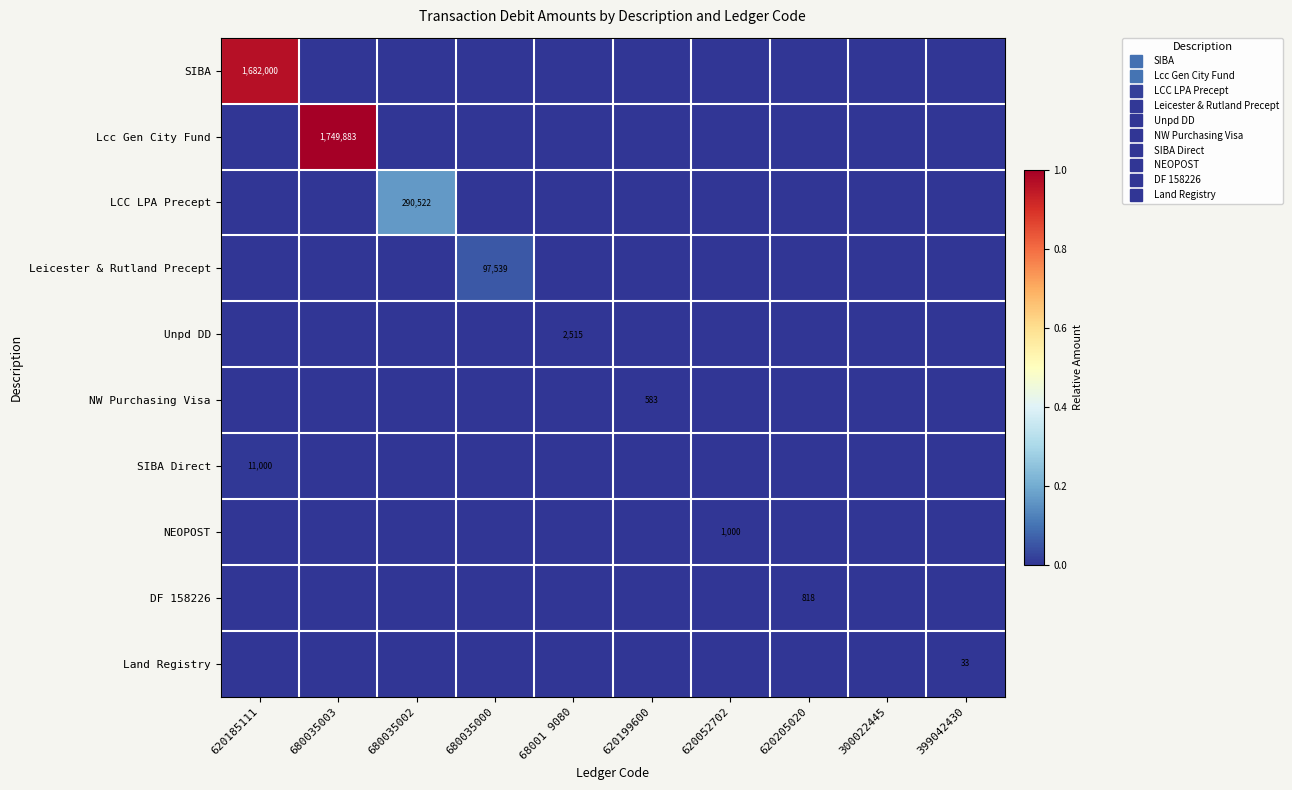

At which label does NW Purchasing Visa reach its minimum?

620185111